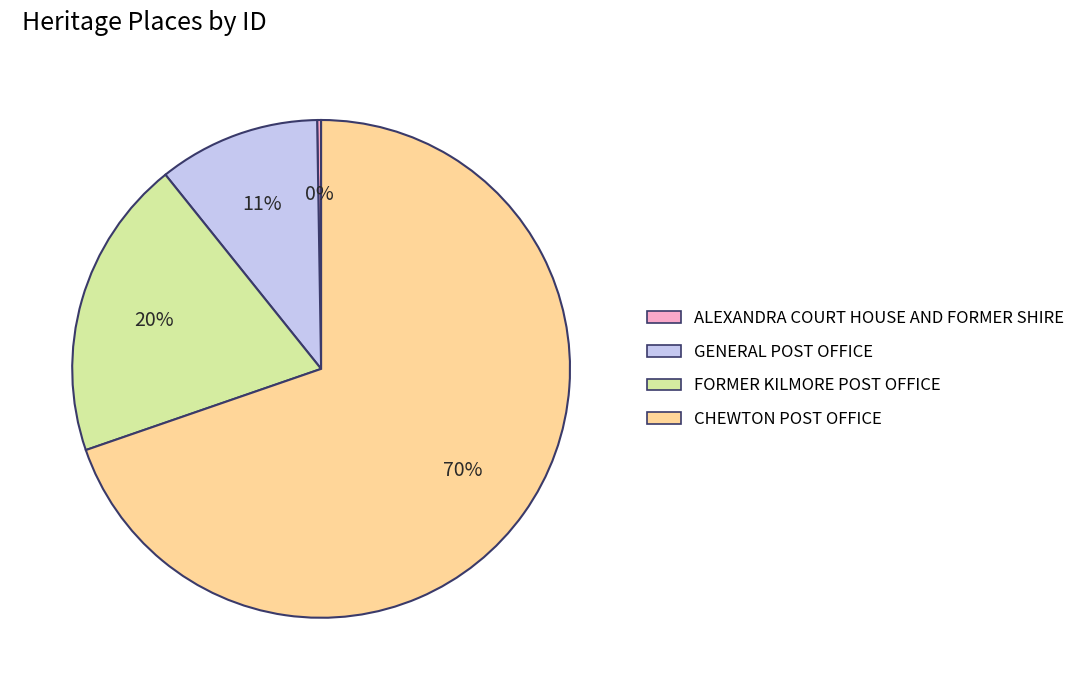

Which slice is the largest?

CHEWTON POST OFFICE